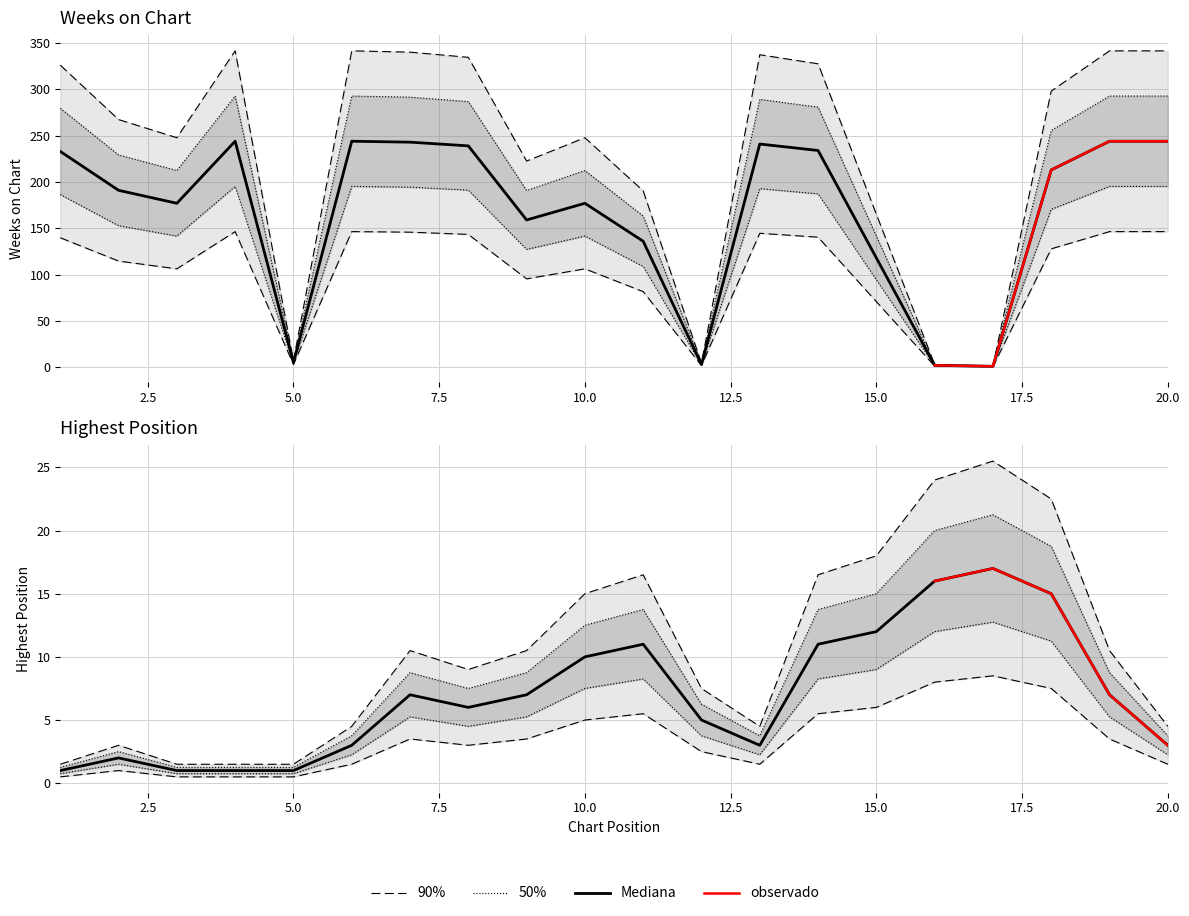

What is the value of the Weeks on Chart point at the 14th from the left?

327.6